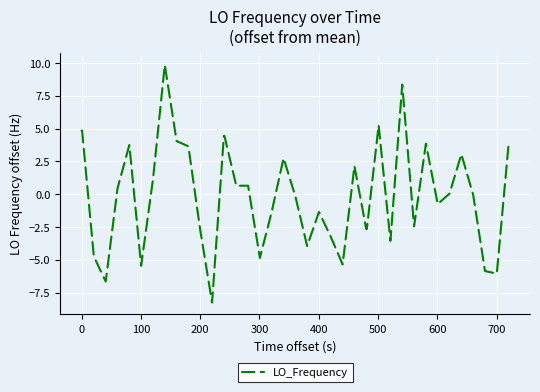

What is the difference between the maximum and second lowest values?

16.5